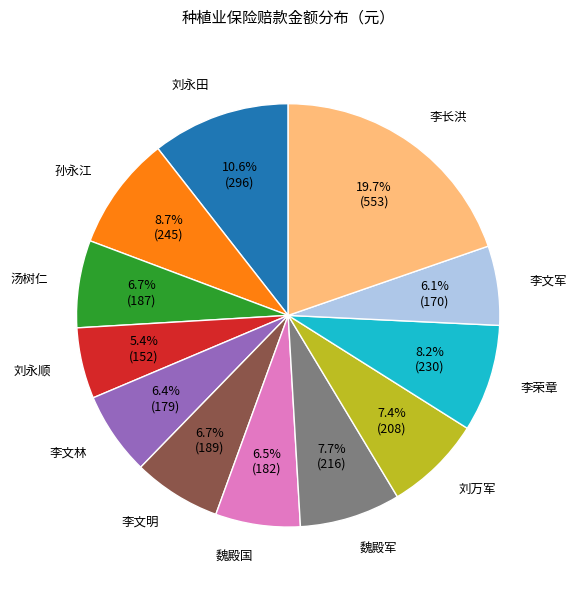

Which has a higher value, 魏殿国 or 李荣章?

李荣章